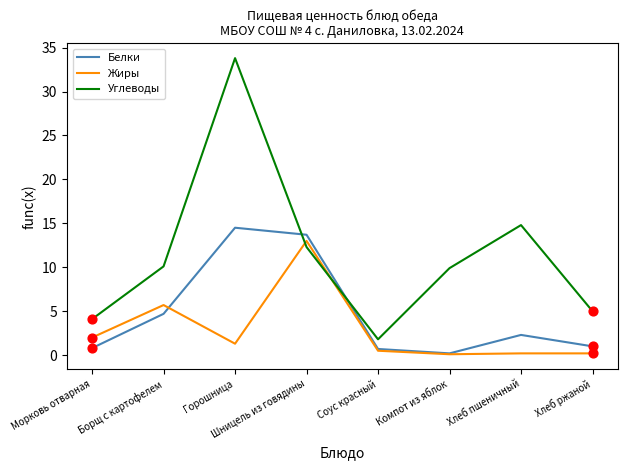

What is the spread (max minus min) of values at Горошница?

32.5